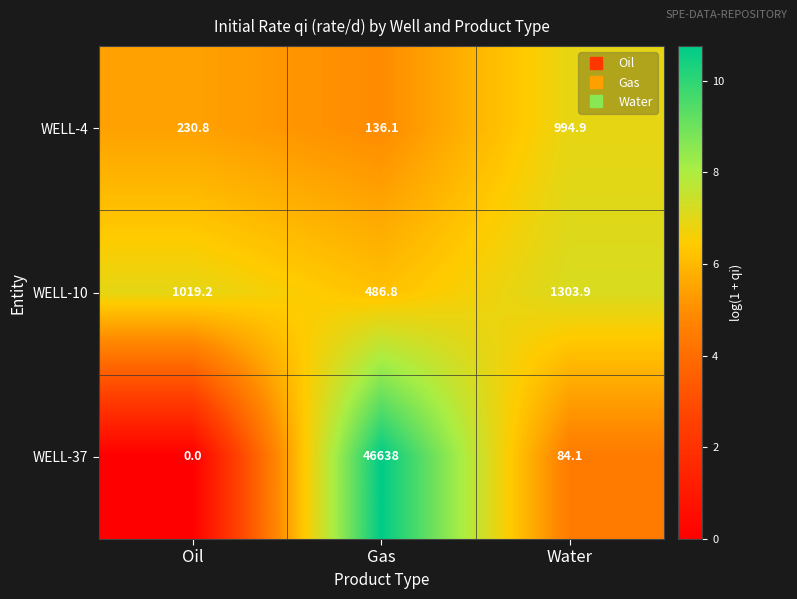

The value of WELL-10 at Water is 680.2. True or false?

False